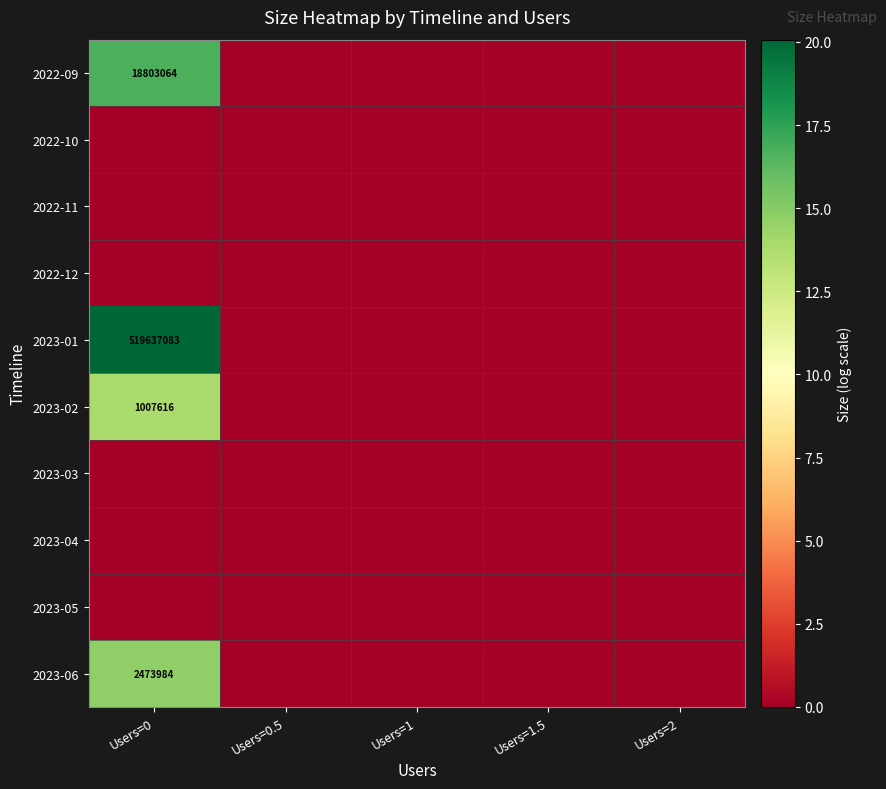

True or false: 2022-09 has a value of 10575458 at Users=0.

False